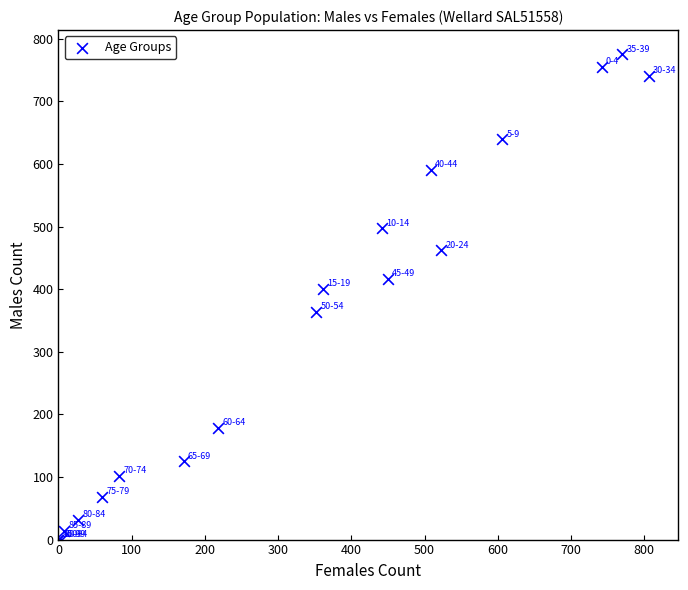

What Y value in the scatter plot is closest to 387?

401